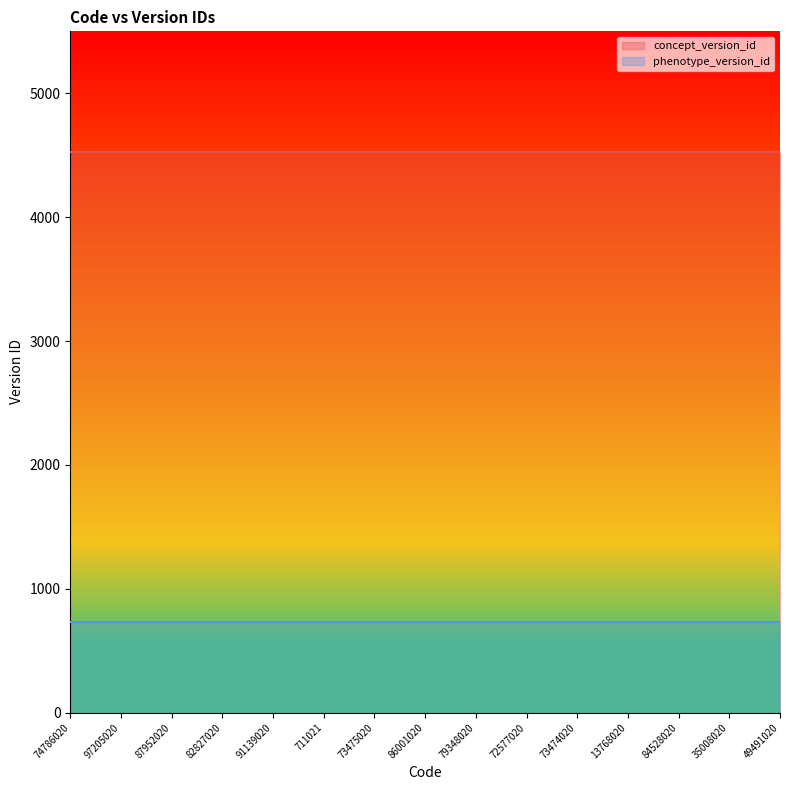

List the series in order of their peak value, highest first.

concept_version_id, phenotype_version_id